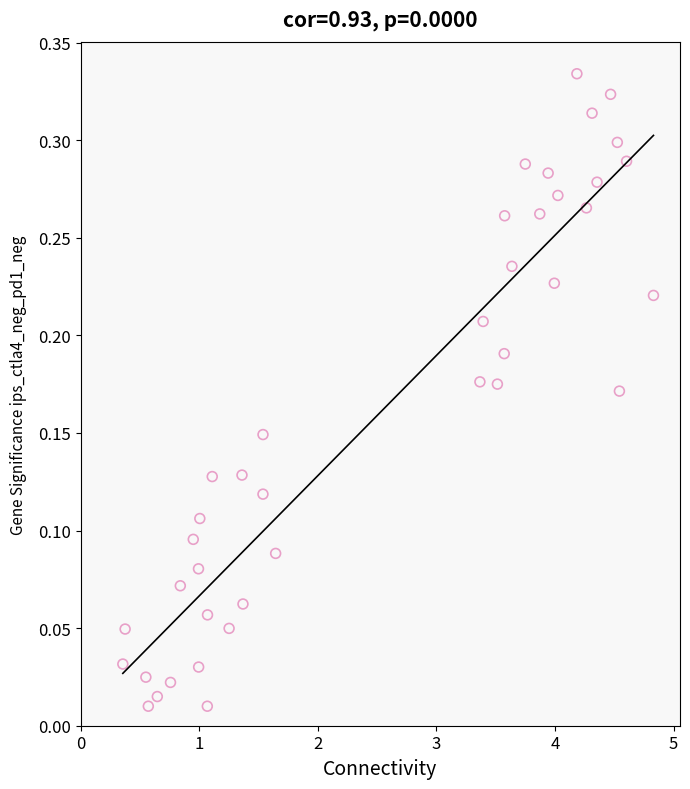

What is the range of X values (max minus min)?

4.5